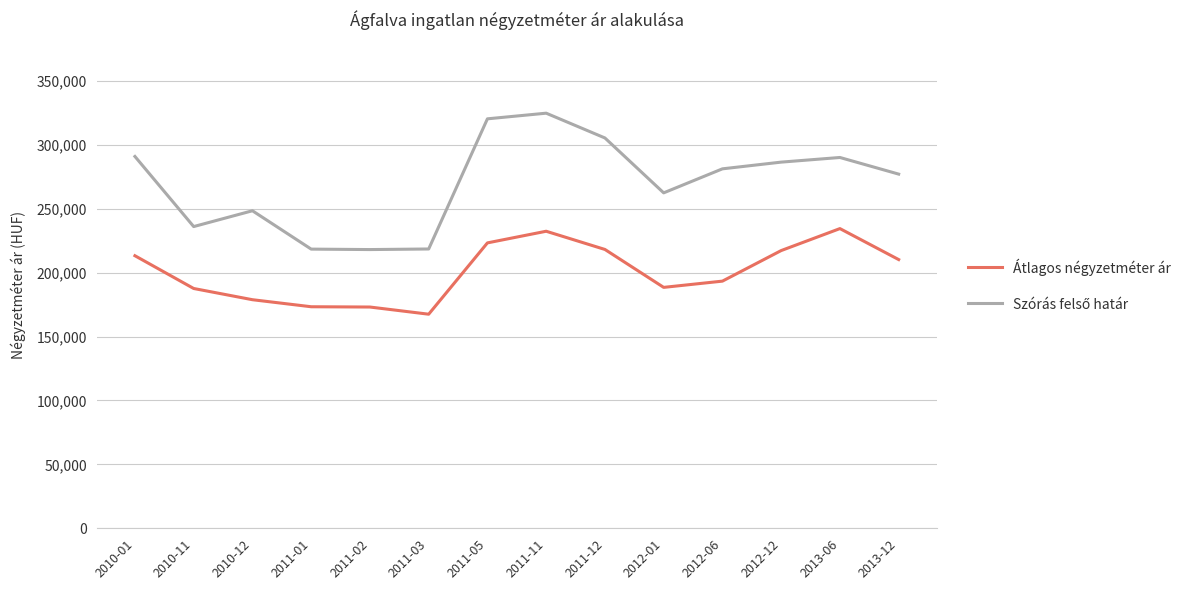

Does the chart display data point markers on the line(s)?

No